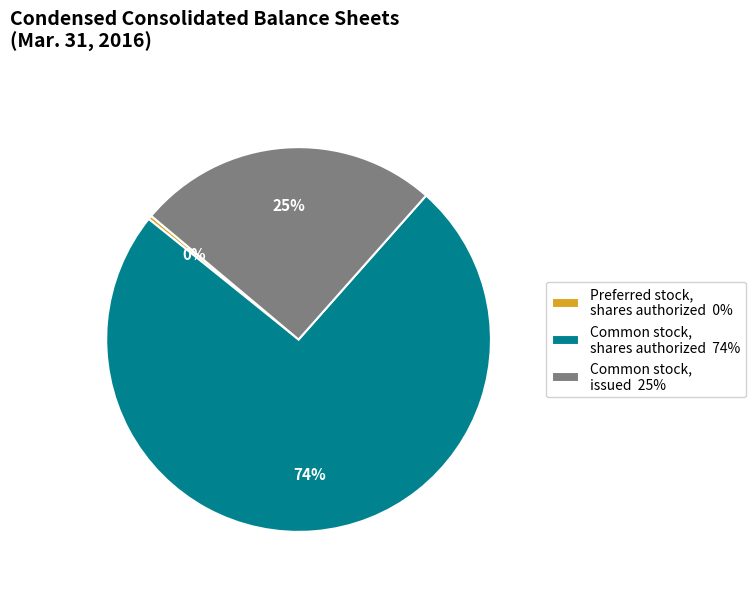

Is the sum of Preferred stock, shares authorized 0% and Common stock, shares authorized 74% greater than half?

Yes